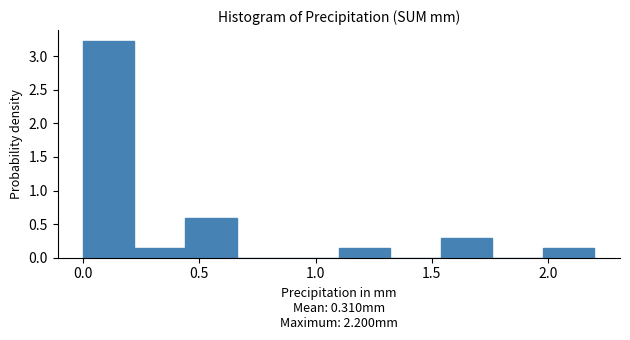

Which range on the x-axis has the tallest bar?

0.00 to 0.22